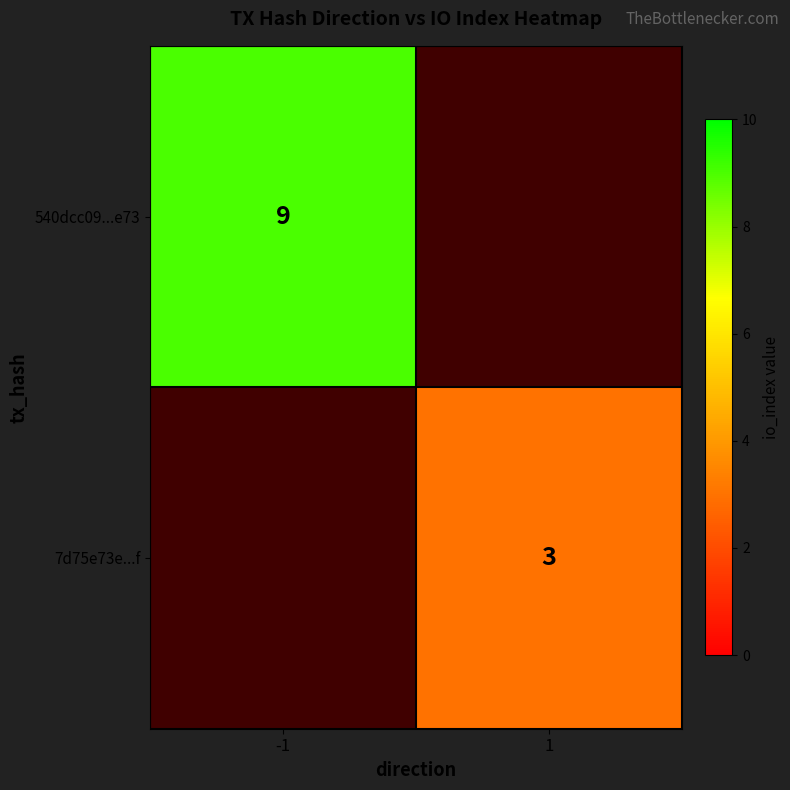

Which category has the lowest value across all series?

1